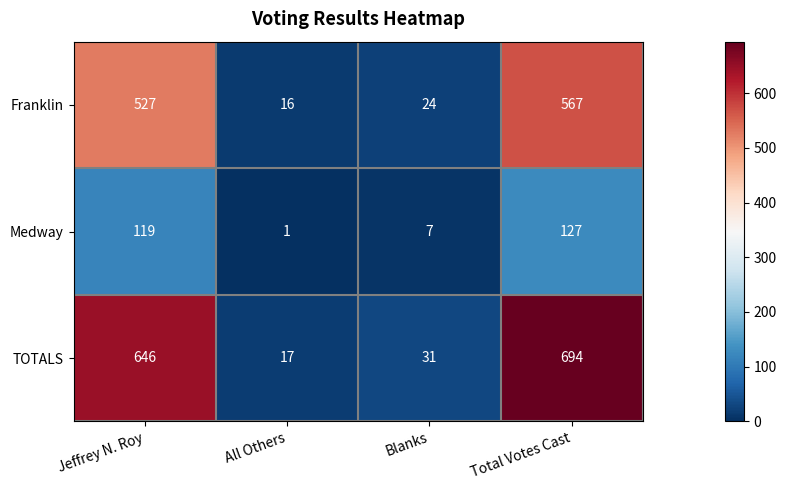

Which series has the largest total across all categories?

TOTALS